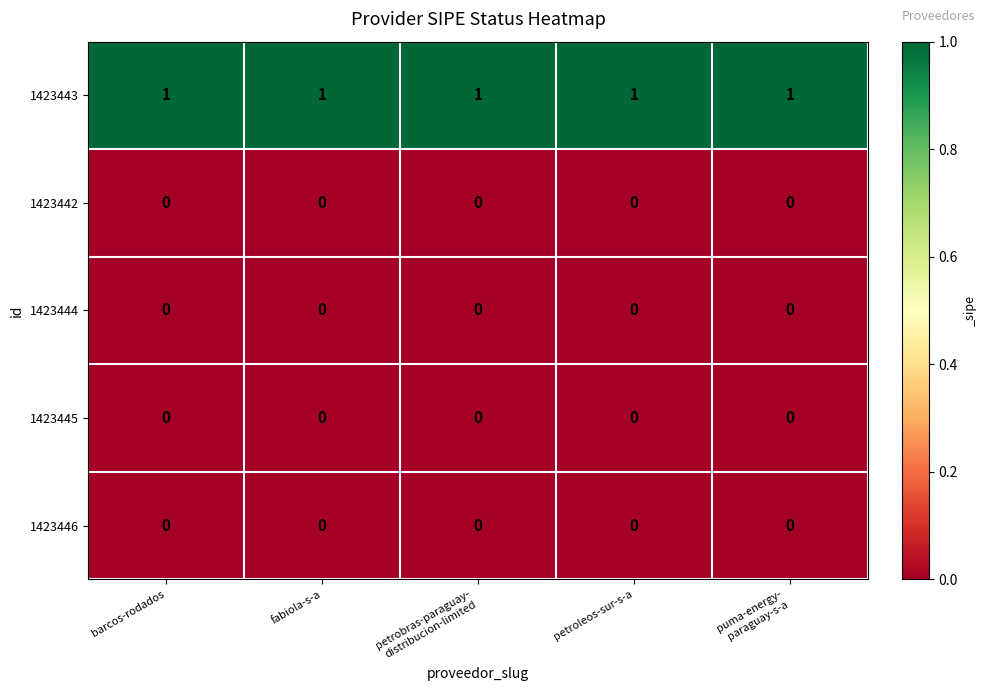

Which series has the largest total across all categories?

1423443